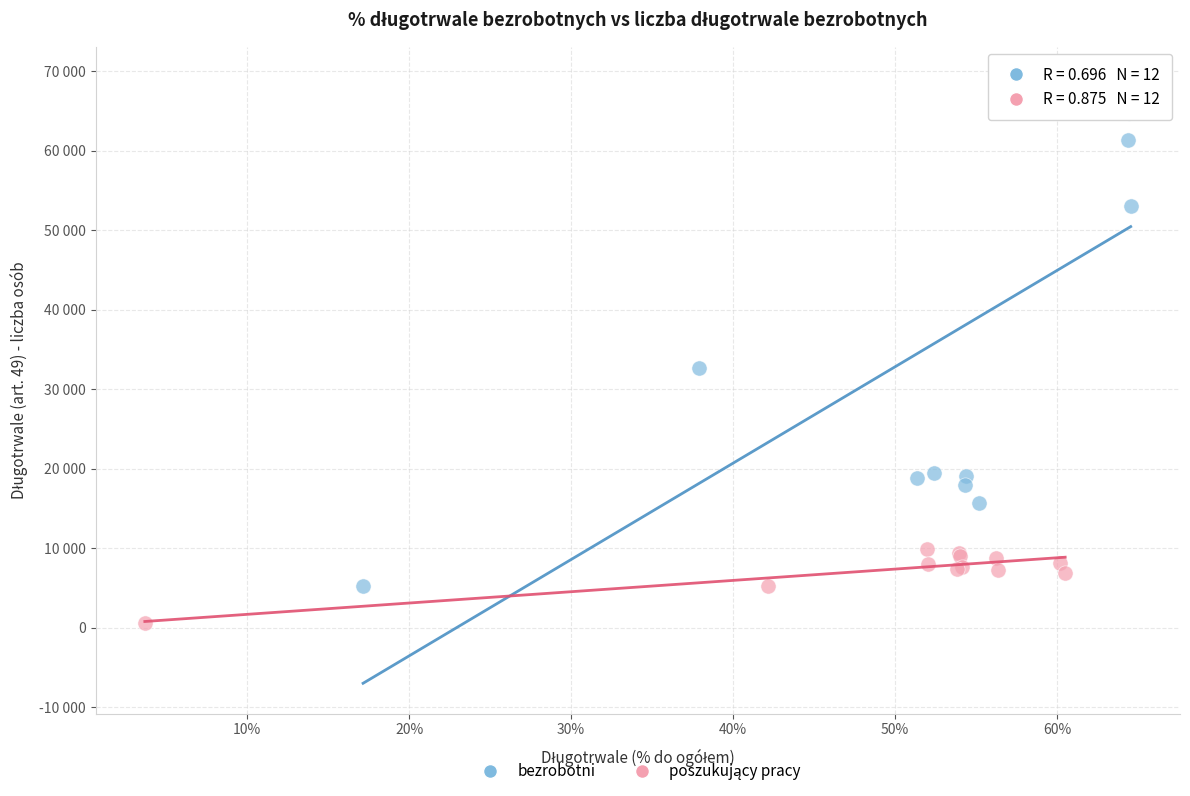

Which series has the widest spread of Y values?

bezrobotni